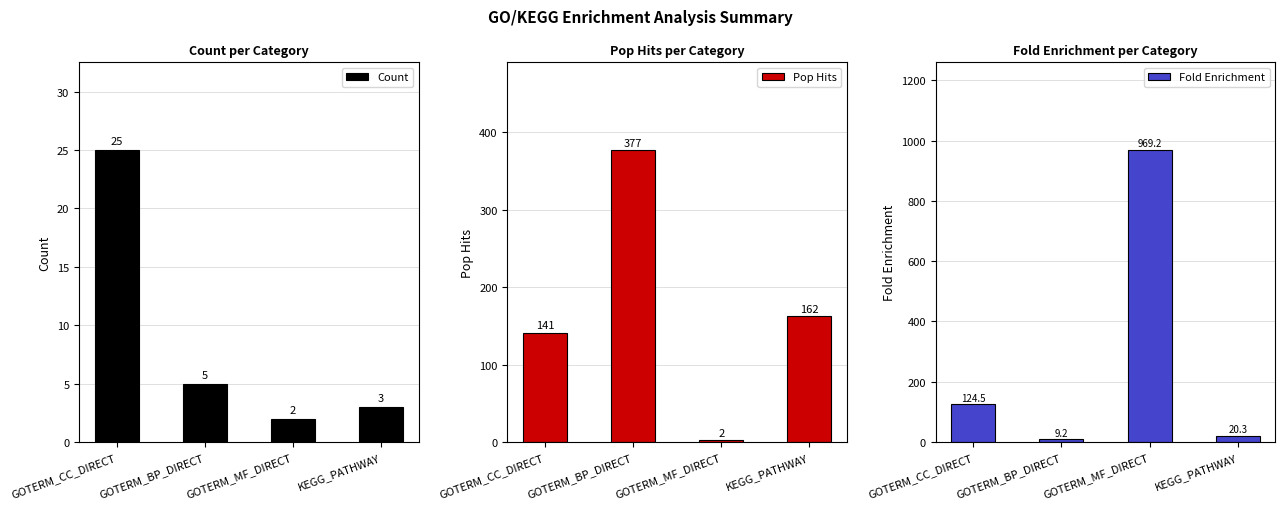

Rank the series by their average value, from highest to lowest.

Fold Enrichment, Pop Hits, Count